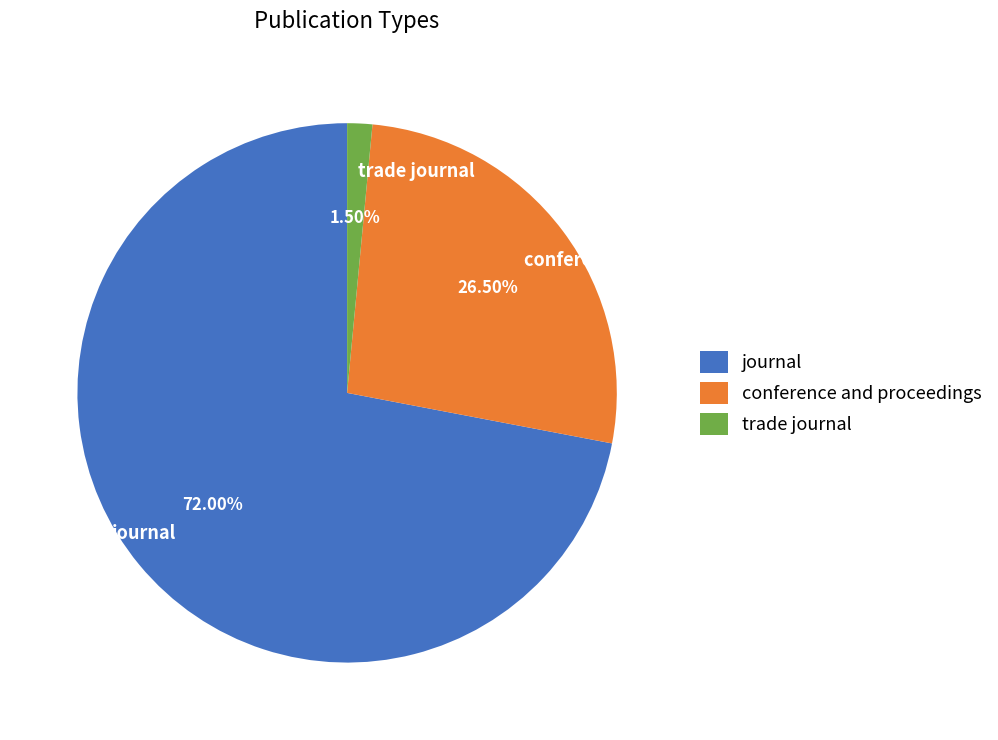

Which slice is the largest?

journal